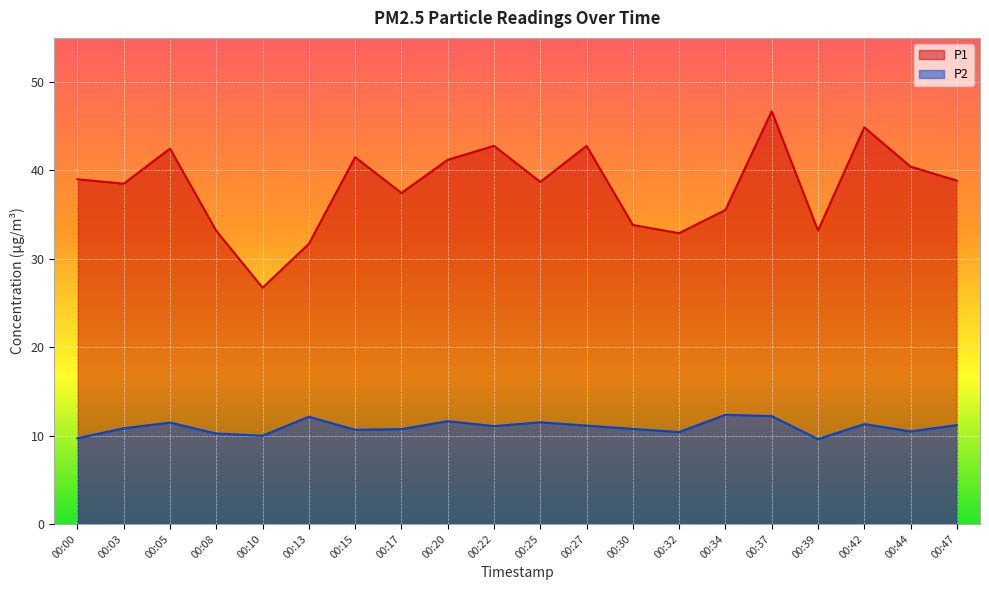

True or false: P1 and P2 cross at least once.

False